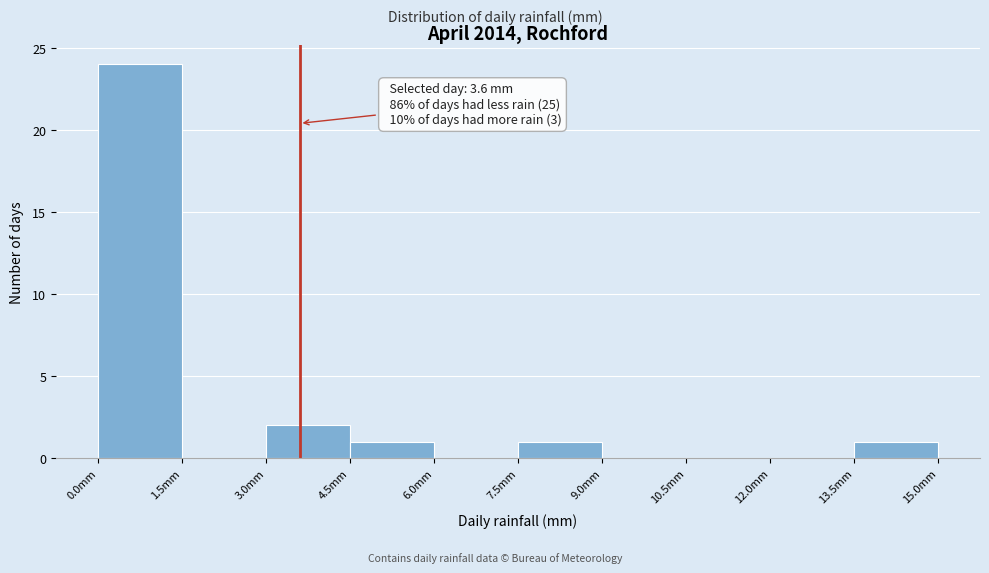

Over which range of the x-axis is the bar tallest?

0.0 to 1.5